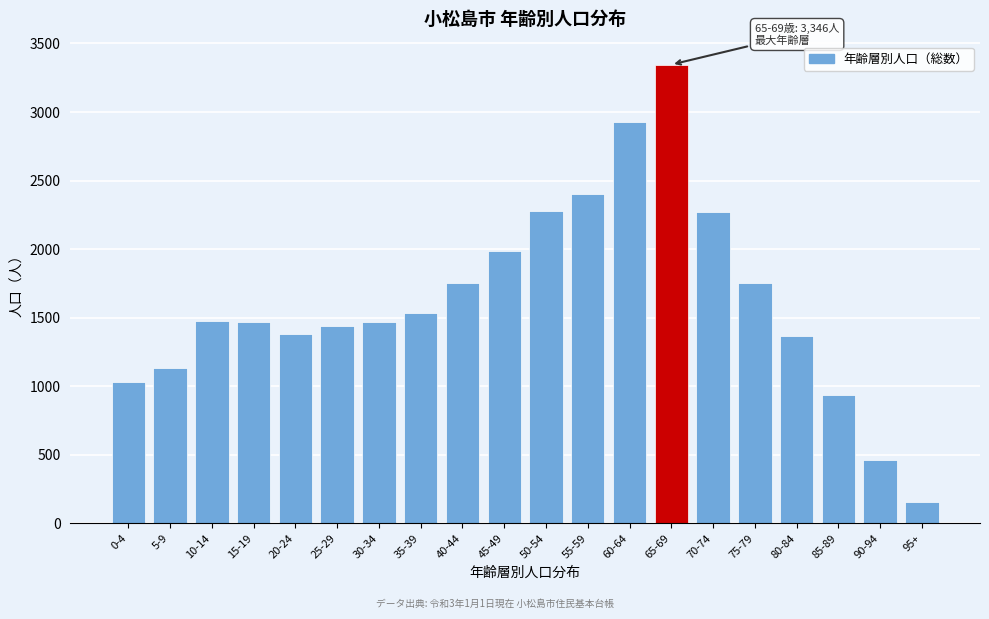

Which category has the lowest value across all series?

95+